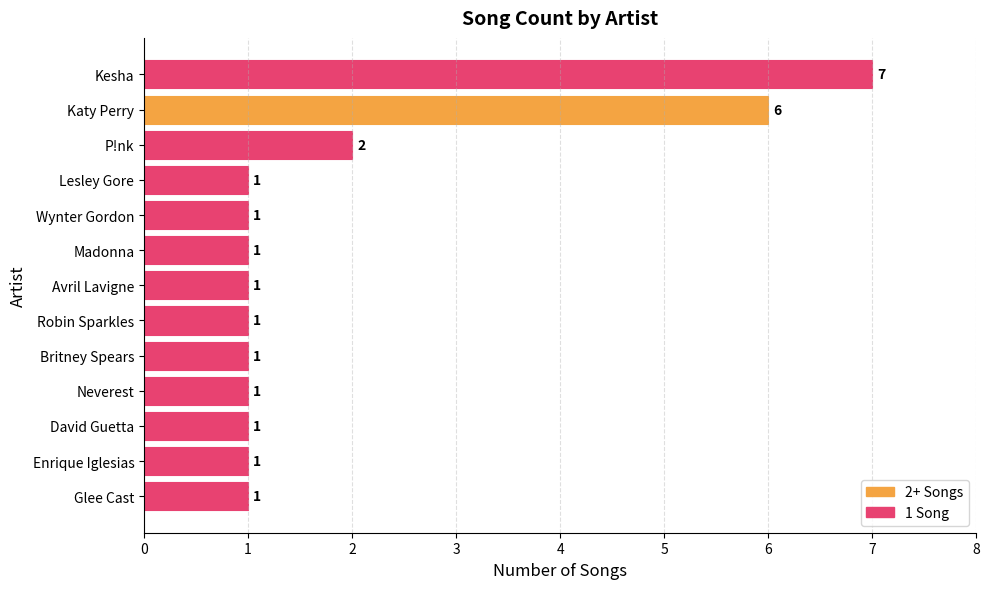

What is the difference between the maximum and minimum values?

6